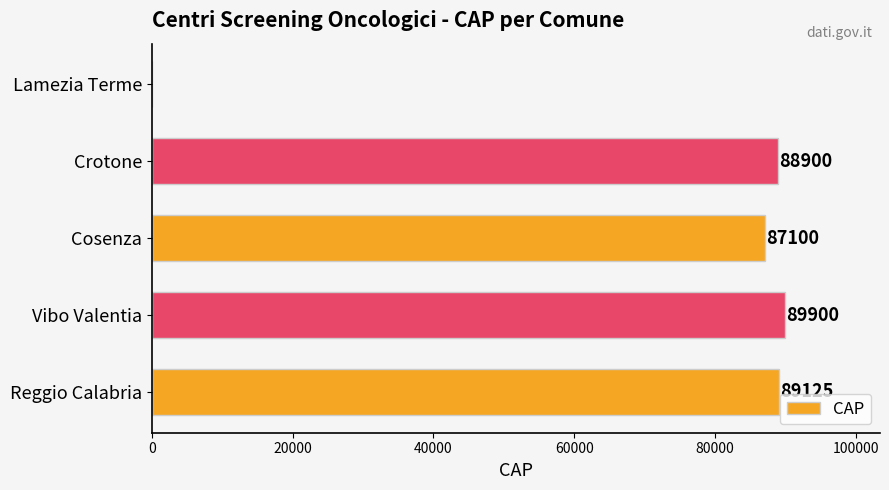

Is it true that the value at Cosenza is 27001?

False